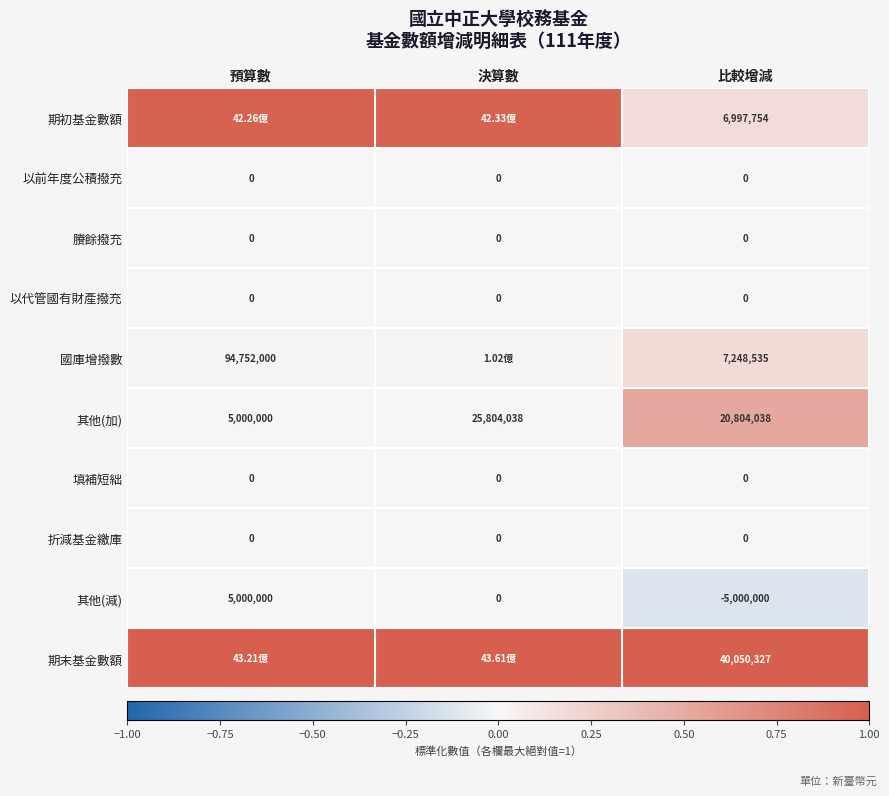

What is the difference between the highest and lowest values at 預算數?

1.0